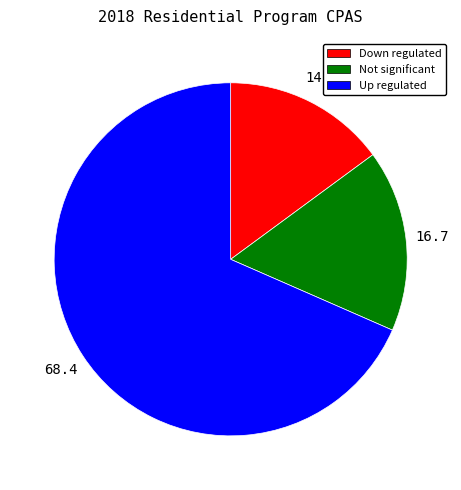

Which slice is the smallest?

Down regulated